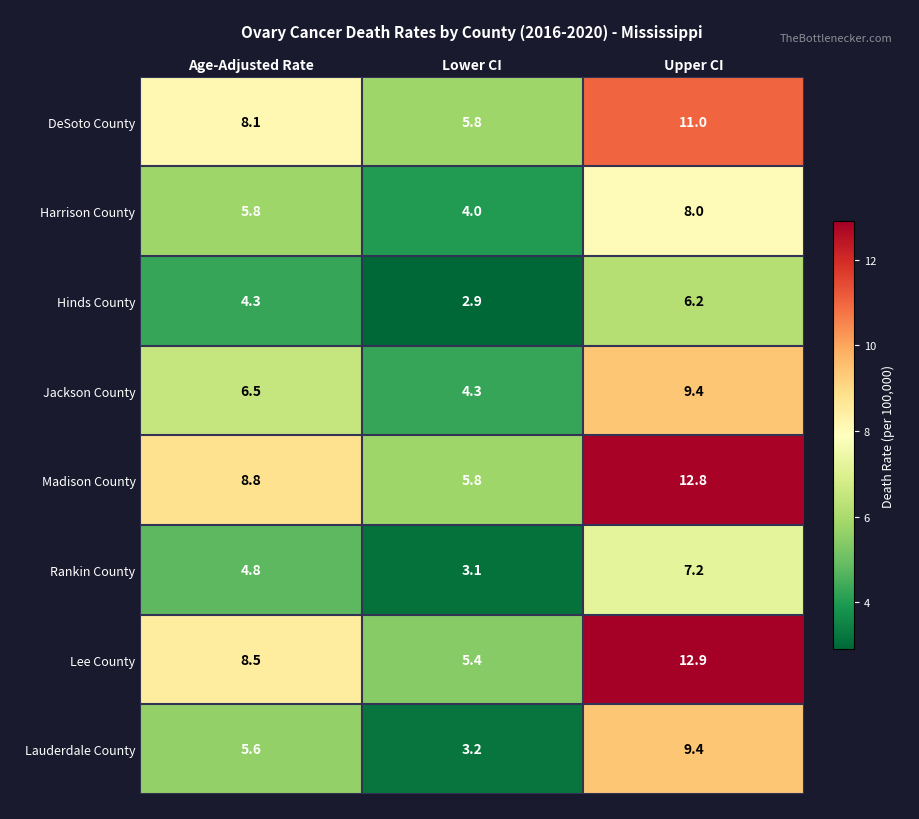

Count the number of categories in the chart.

3